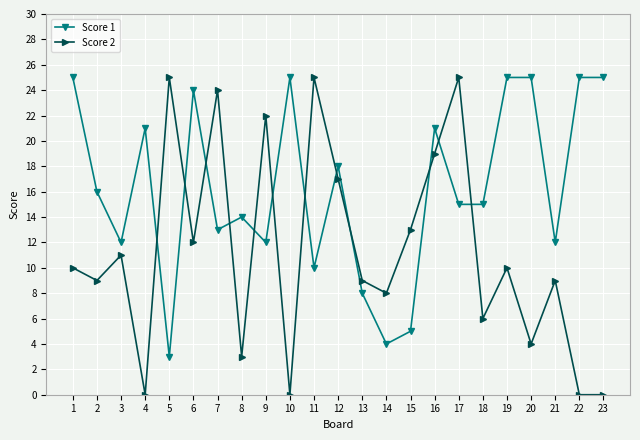

Is the value of Score 2 at 18 greater than the value of Score 1 at 22?

No